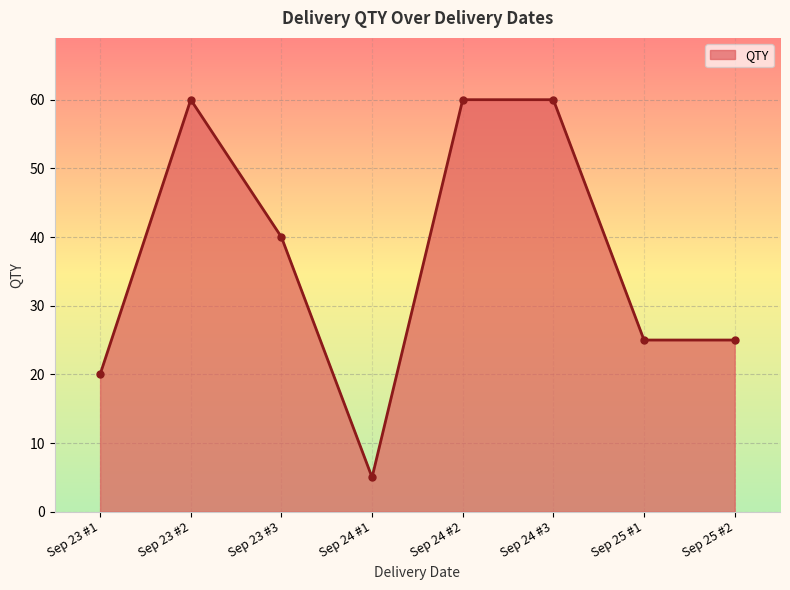

What is the minimum value shown in the chart?

5